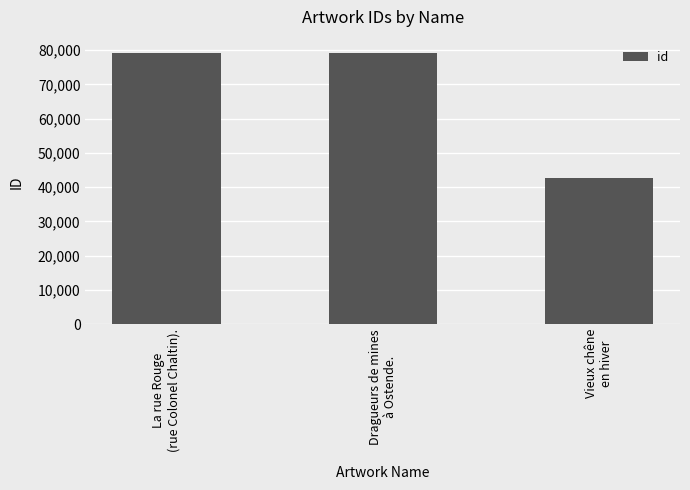

What is the label of the 3rd bar from the right?

La rue Rouge
(rue Colonel Chaltin).